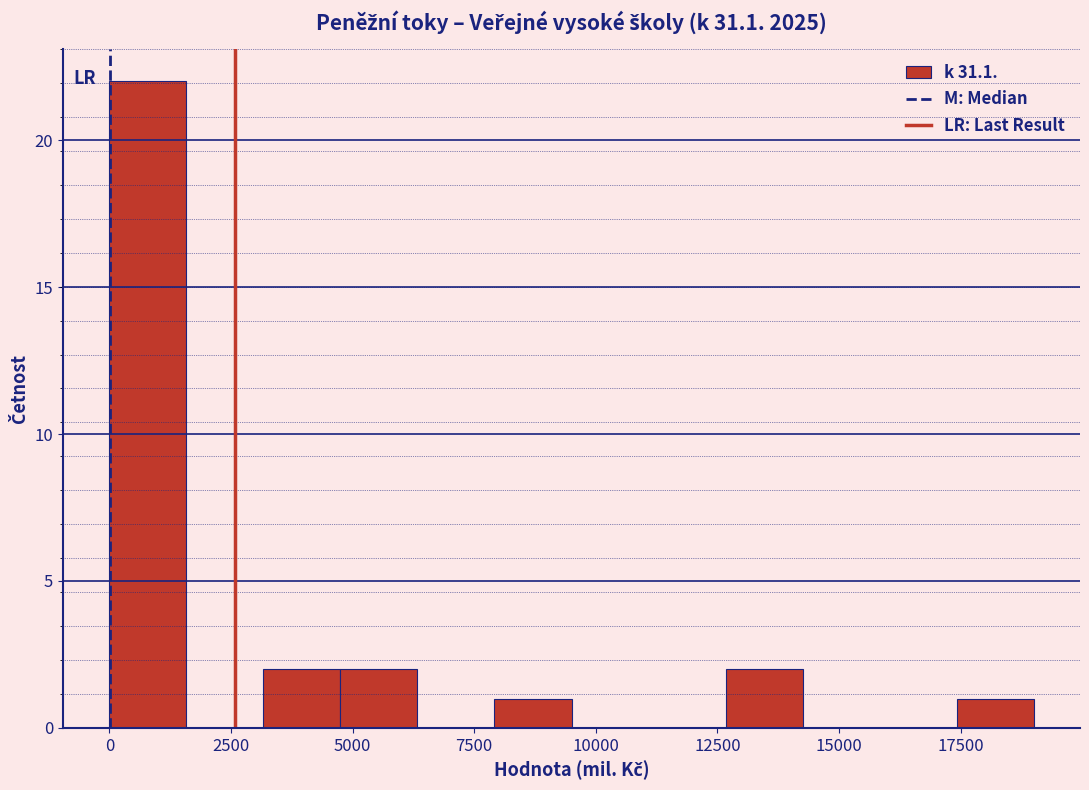

Read against the x-axis, roughly where is the centre of the tallest bar?

1000